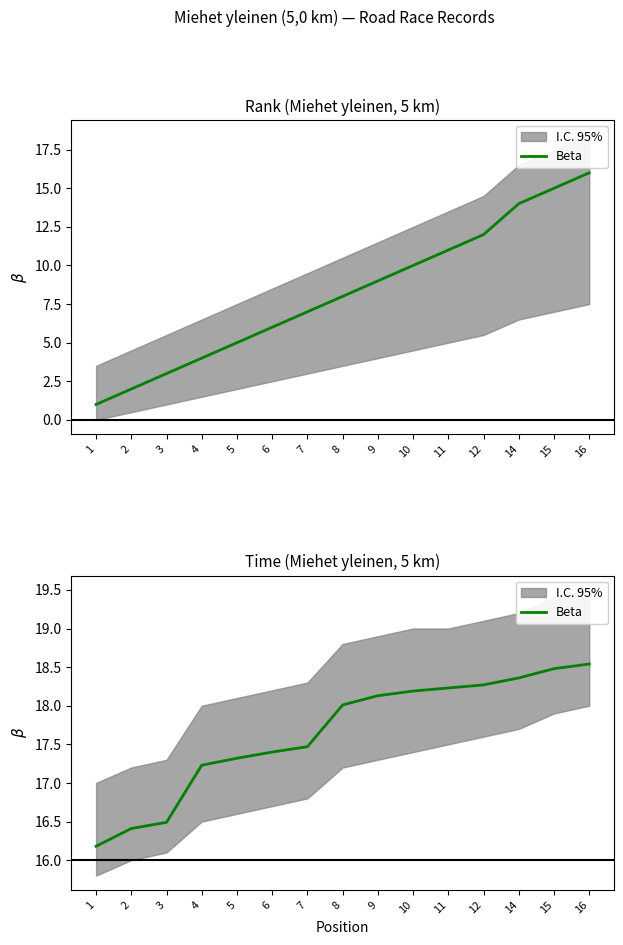

What is the value of the 6th point from the left?

17.4